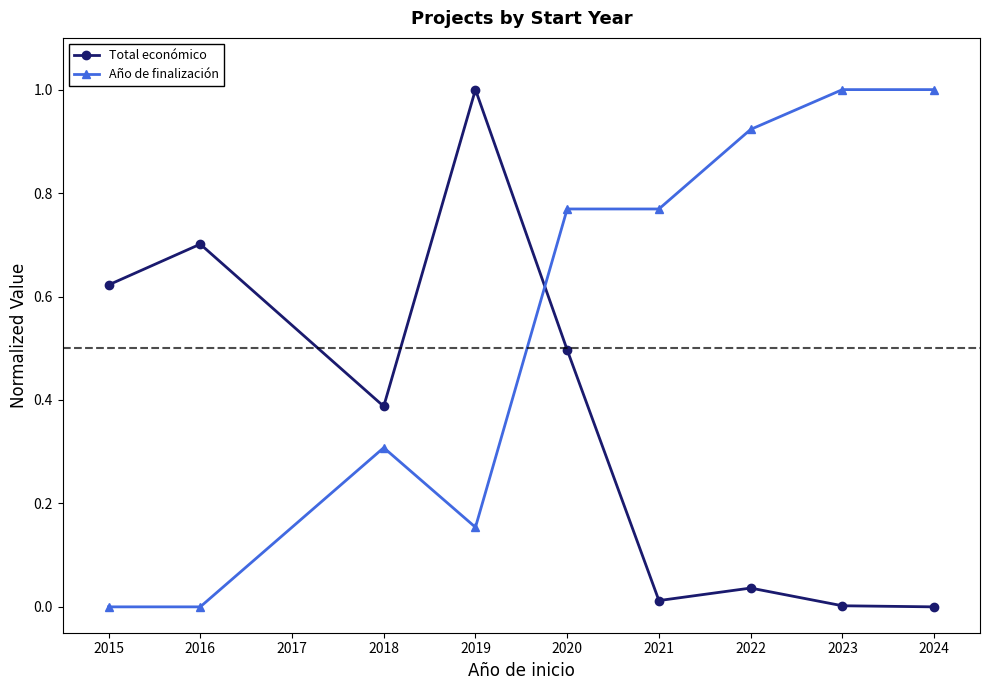

Count the number of data series in this chart.

2